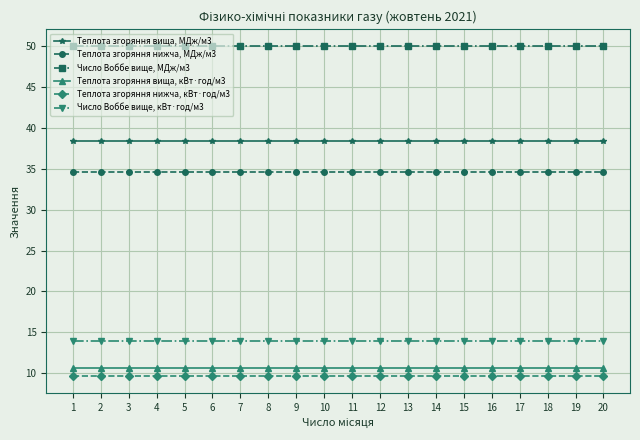

What is the spread (max minus min) of values at 19?

40.4